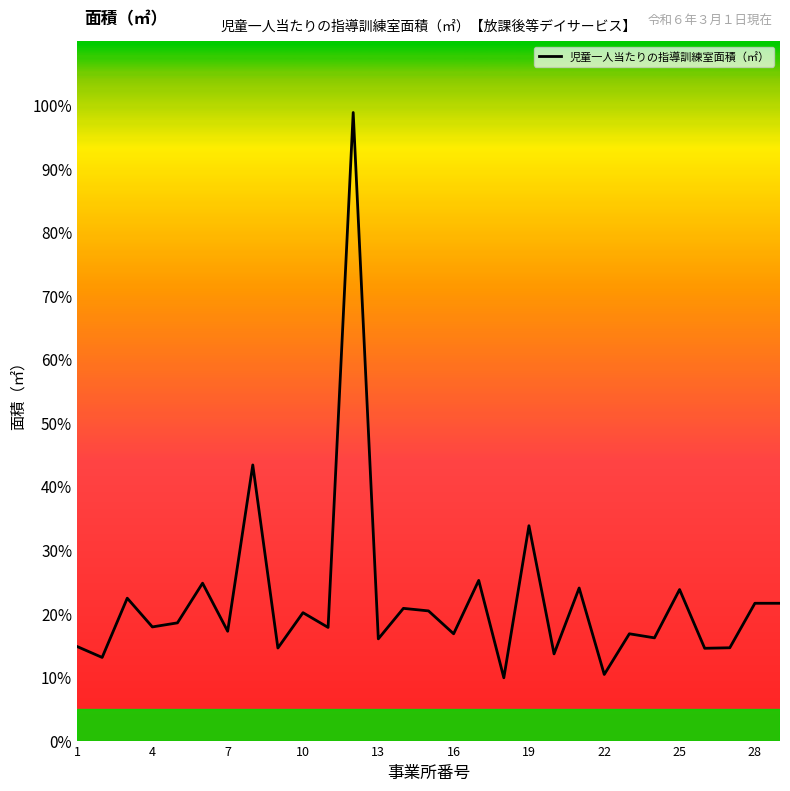

What is the greatest value displayed?

98.8